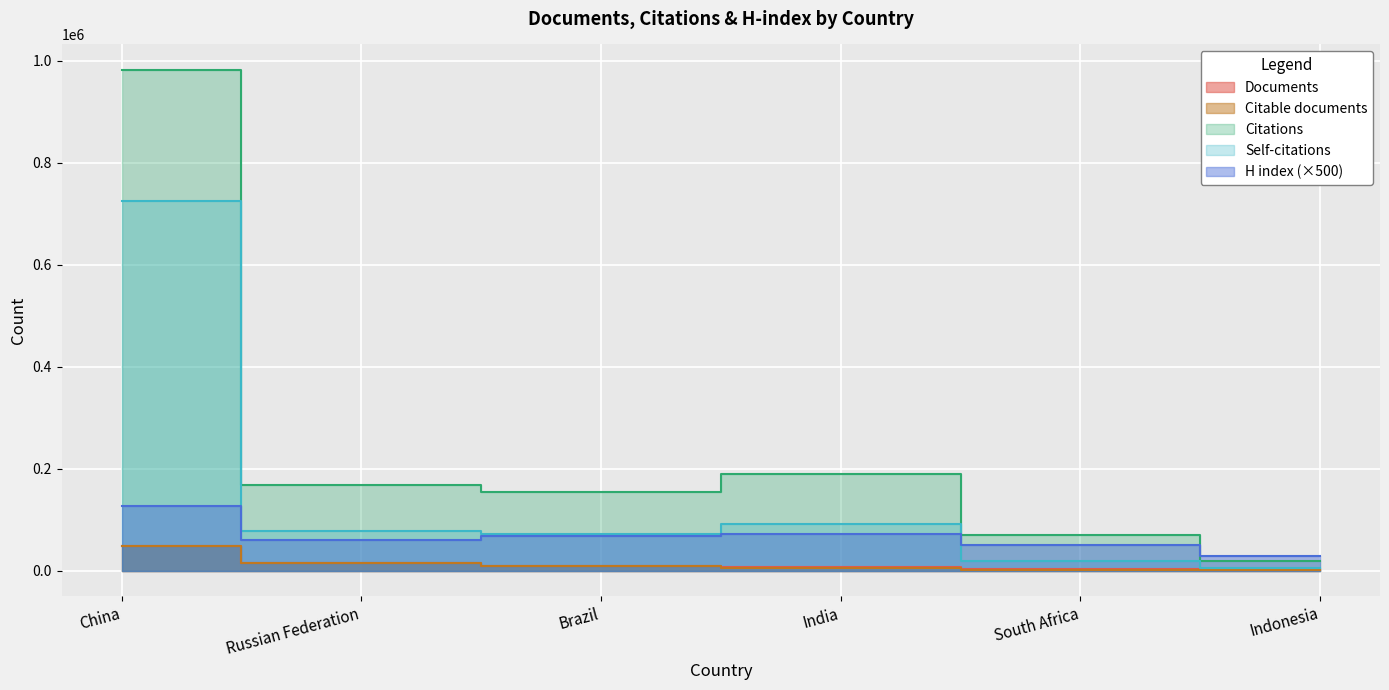

True or false: Citable documents has a value of 2034 at Indonesia.

False